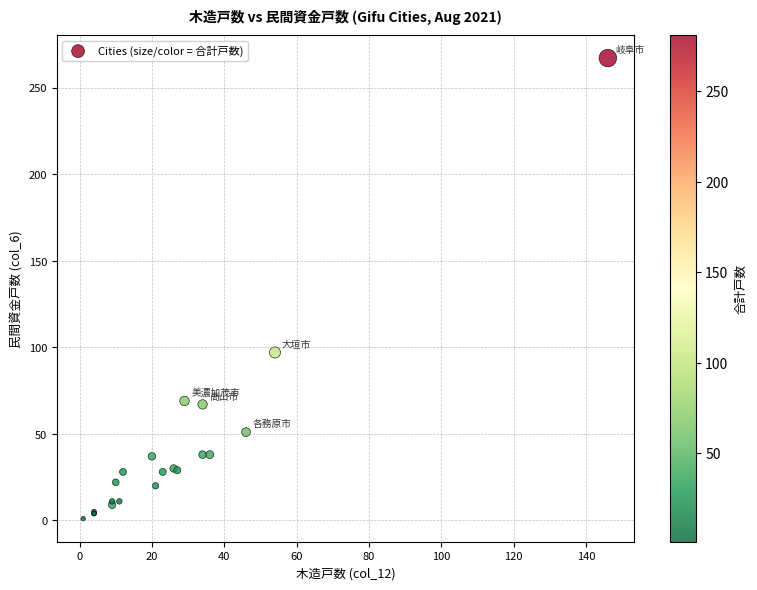

What Y value in the scatter plot is closest to 134?

97